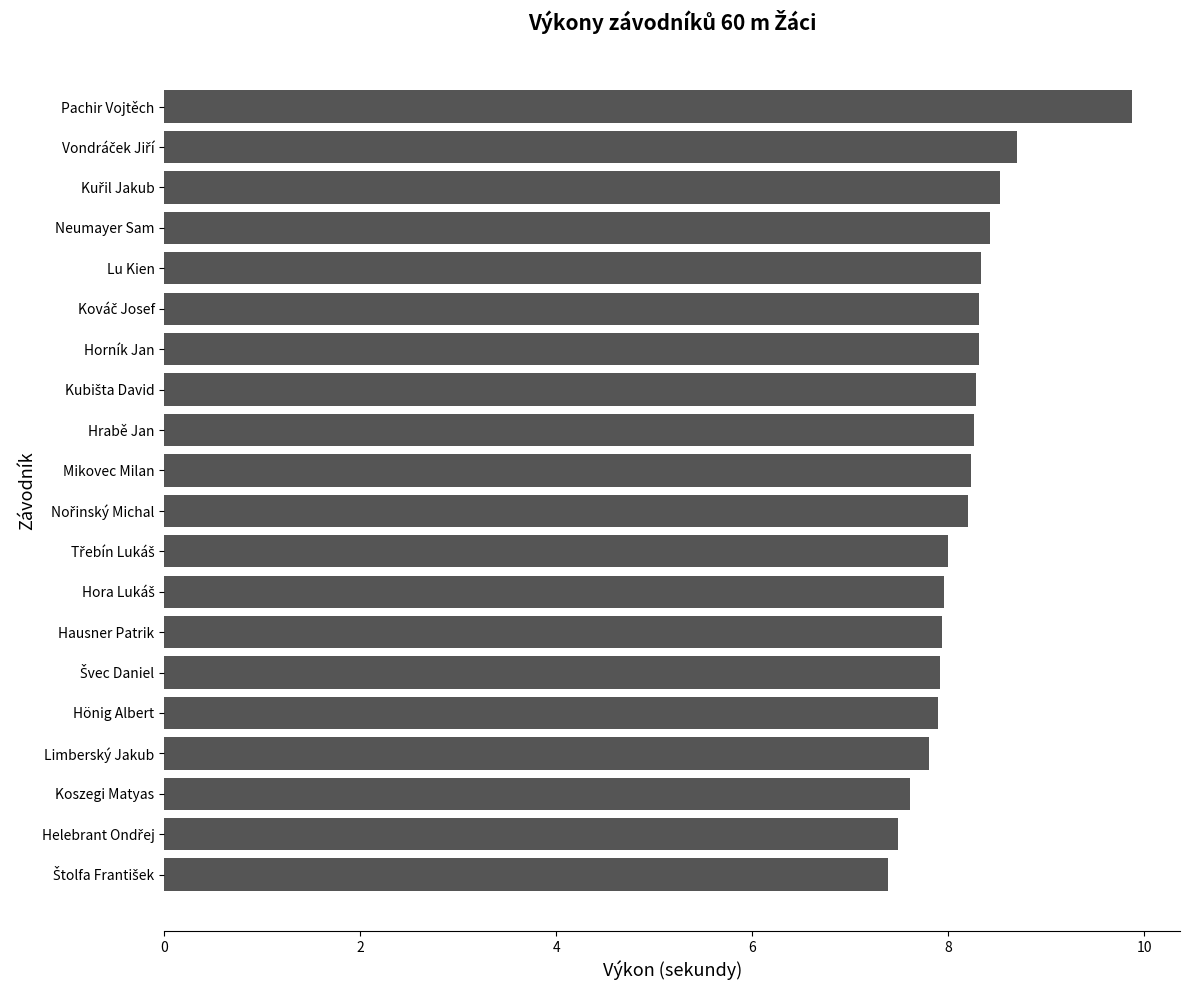

What is the sum of all values?

163.4